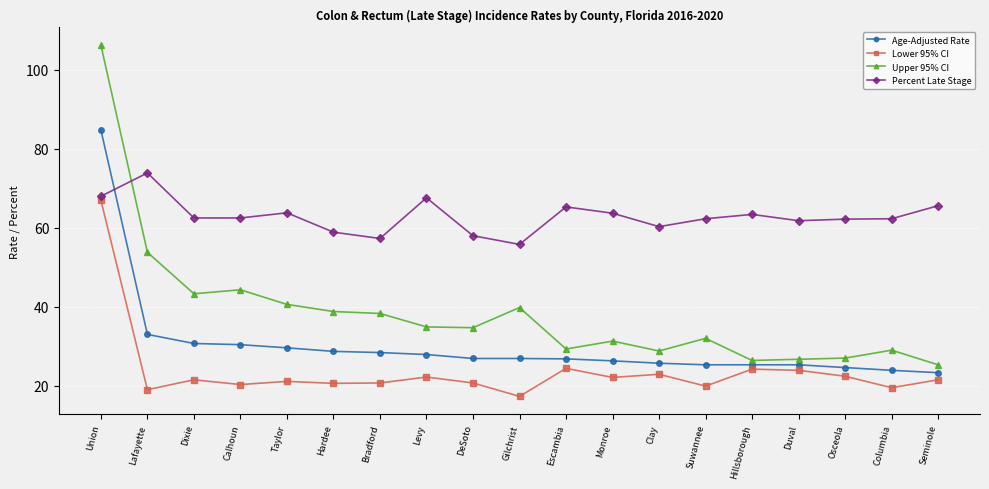

Rank the series at Suwannee from highest to lowest value.

Percent Late Stage, Upper 95% CI, Age-Adjusted Rate, Lower 95% CI